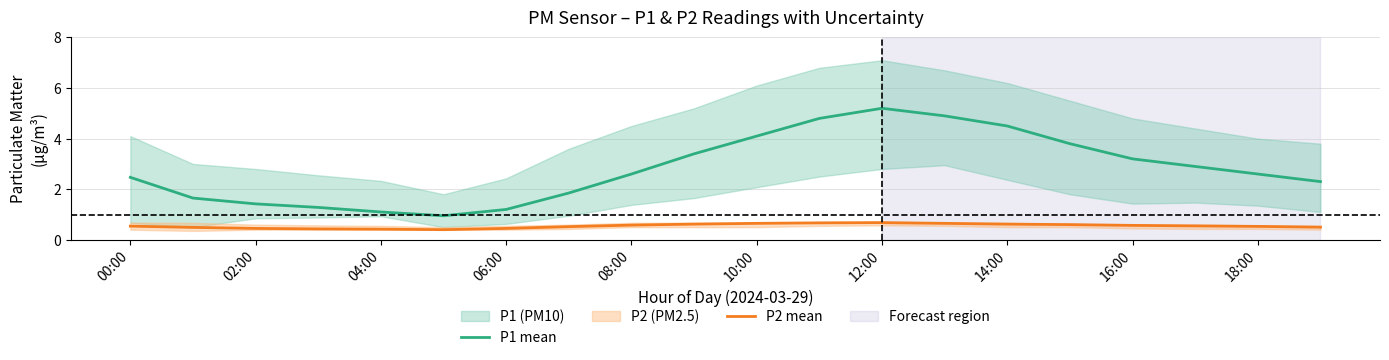

Reading left to right, transcribe all the data shown in this chart.

P1 mean: 2.5	1.6	1.4	1.3	1.1	0.9	1.2	1.9	2.6	3.4	4.1	4.8	5.2	4.9	4.5	3.8	3.2	2.9	2.6	2.3
P2 mean: 0.5	0.5	0.5	0.4	0.4	0.4	0.5	0.5	0.6	0.6	0.7	0.7	0.7	0.7	0.6	0.6	0.6	0.6	0.5	0.5